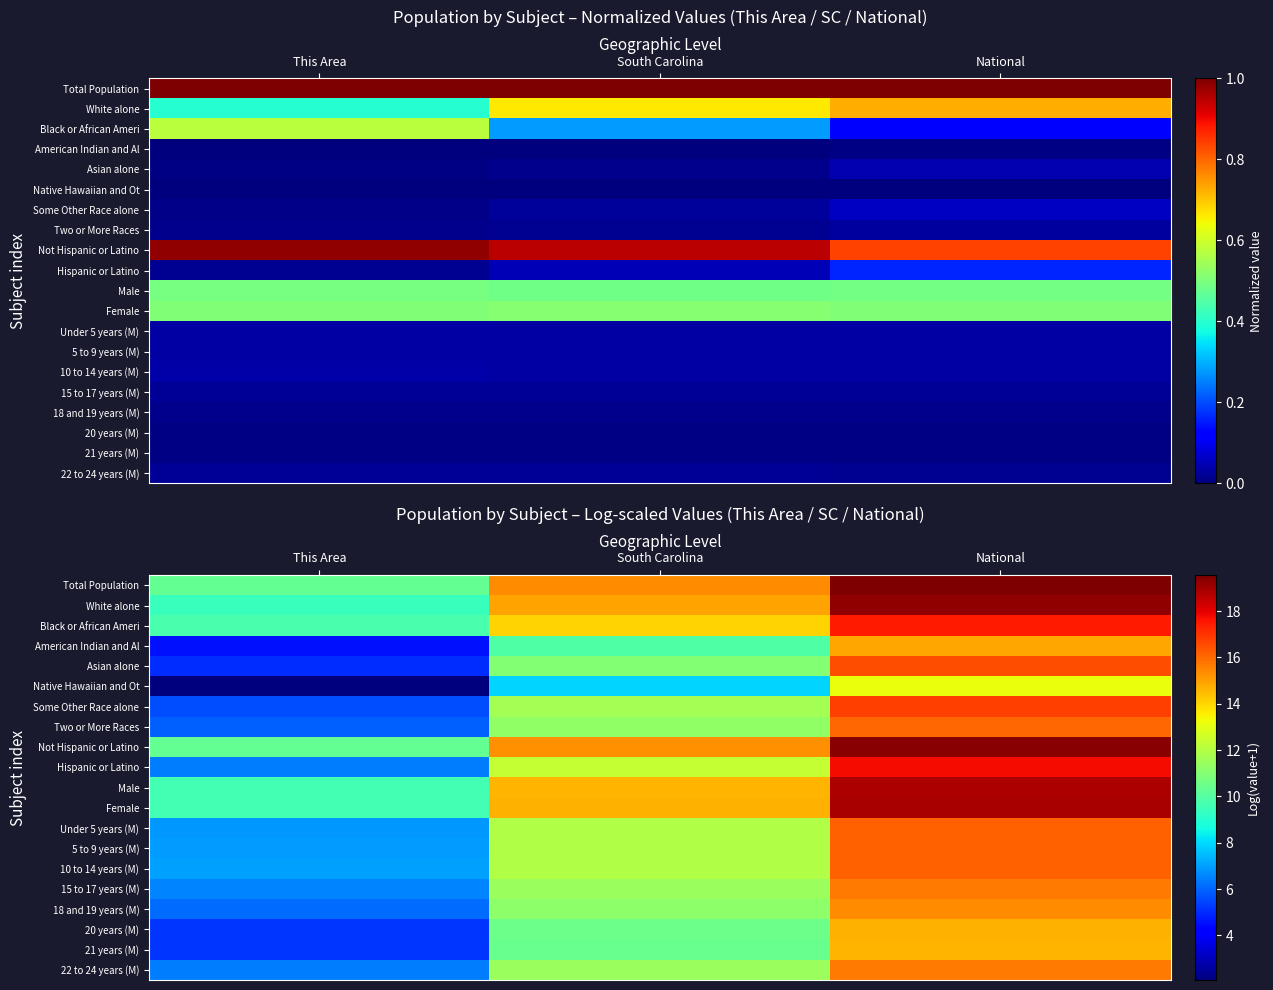

What is the smallest value displayed?

2.1